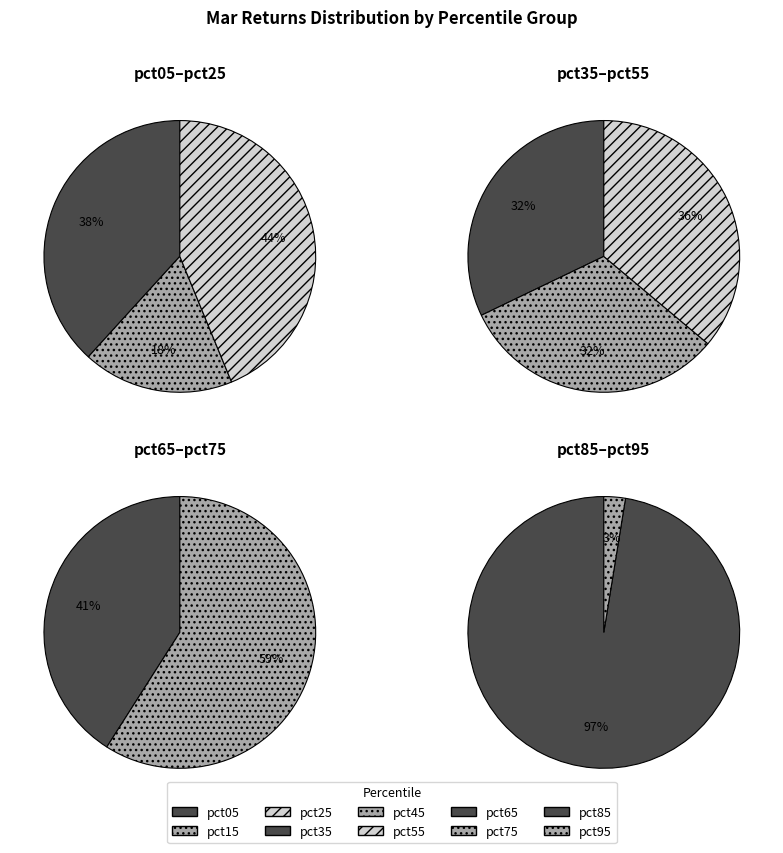

Count the number of slices in the pie.

10